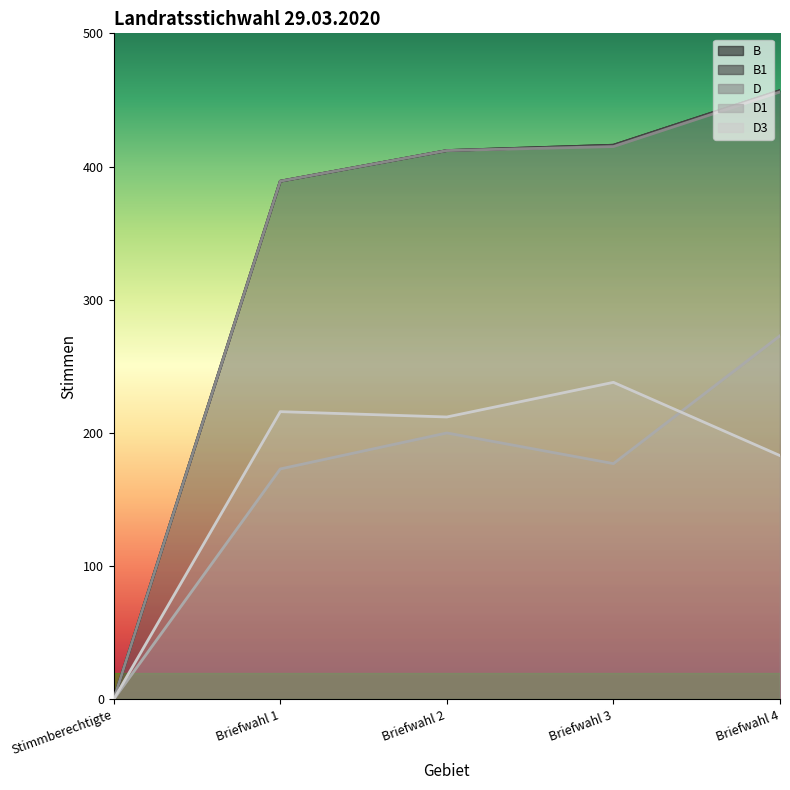

Reading left to right, what are all the values shown in this chart?

B: 0	389	412	416	457
B1: 0	389	412	416	457
D: 0	389	412	415	456
D1: 0	173	200	177	273
D3: 0	216	212	238	183